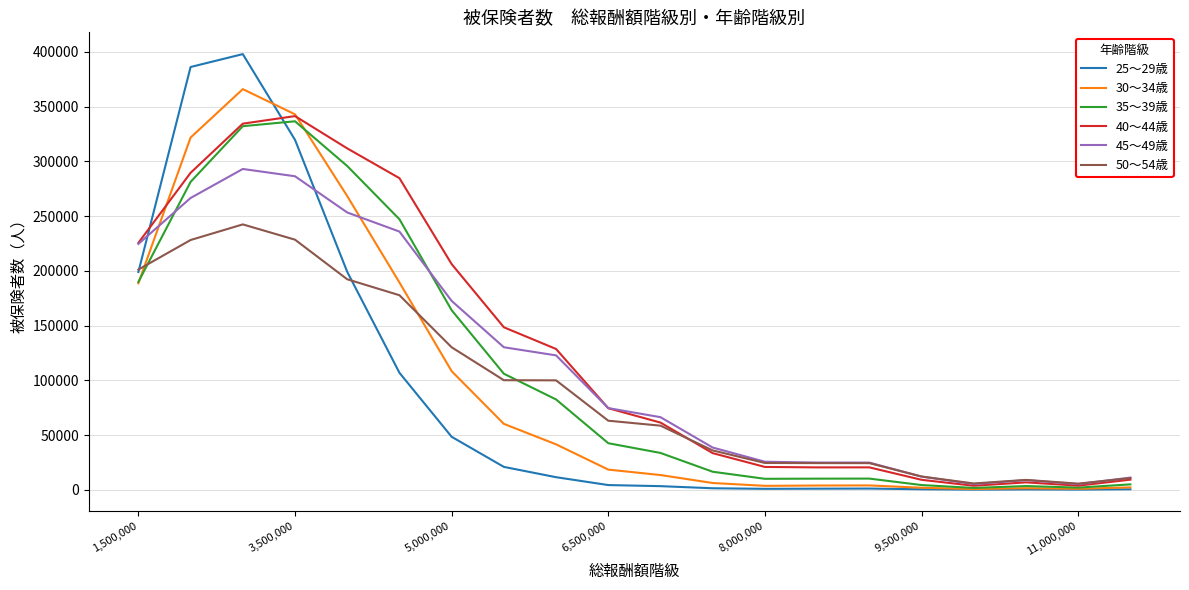

Which series has the largest range (max minus min)?

25～29歳